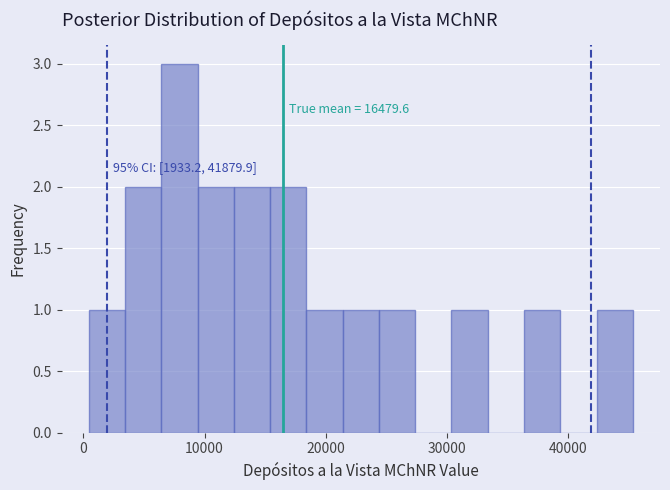

Around what value on the x-axis is the tallest bar? Give the approximate position of its centre, as read against the axis.

8000